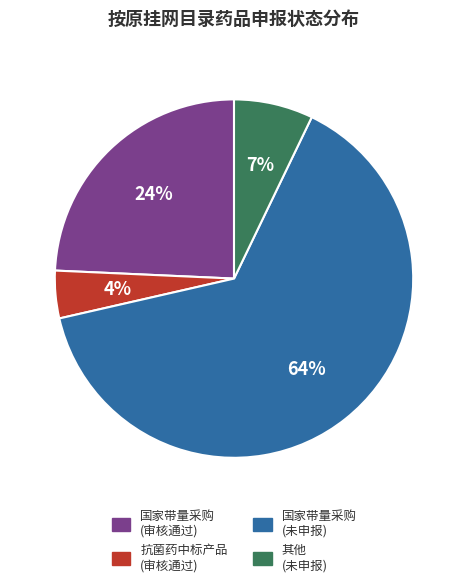

Does any single category account for the majority?

Yes